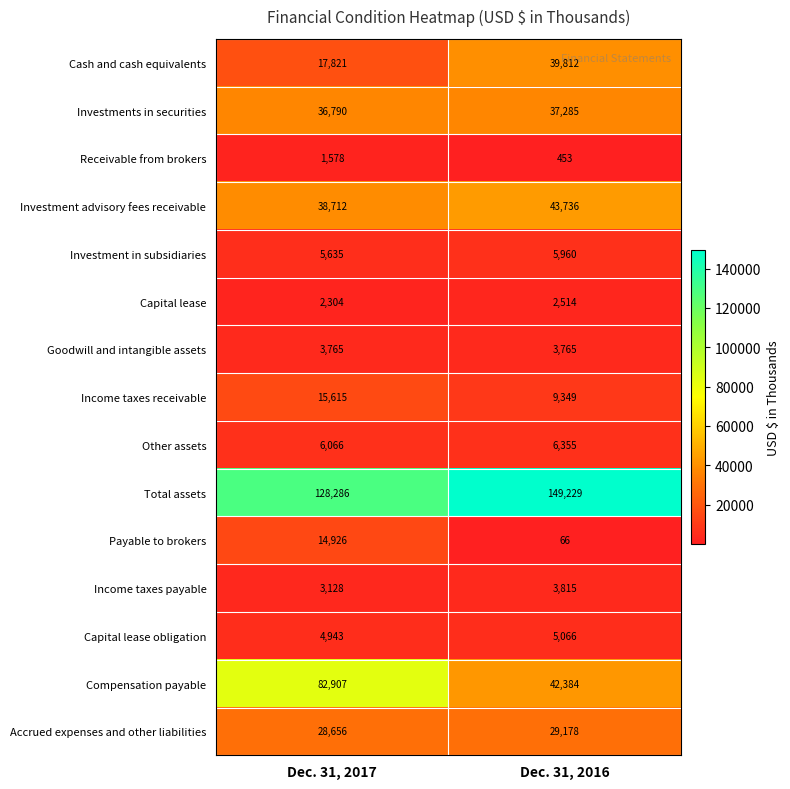

What is the difference between the maximum and minimum values in the Investment advisory fees receivable series?

5024